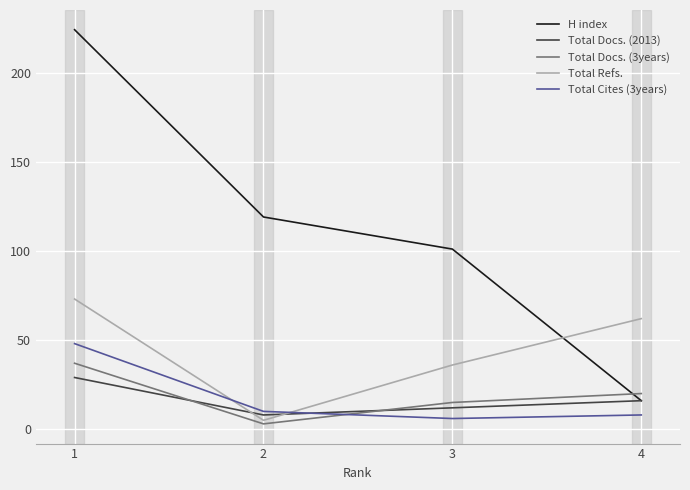

The Total Docs. (2013) series shows 29 at 1. True or false?

True